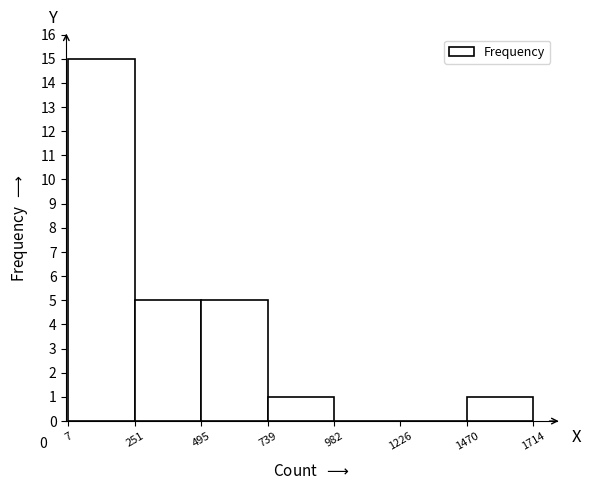

Over which range of the x-axis is the bar tallest?

7 to 251